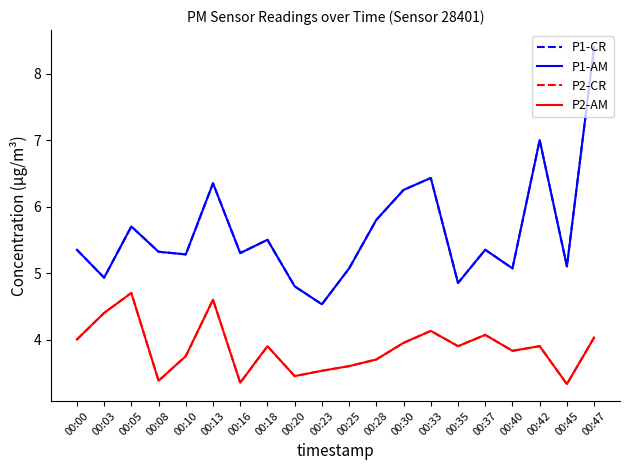

Does the chart have visible grid lines?

No